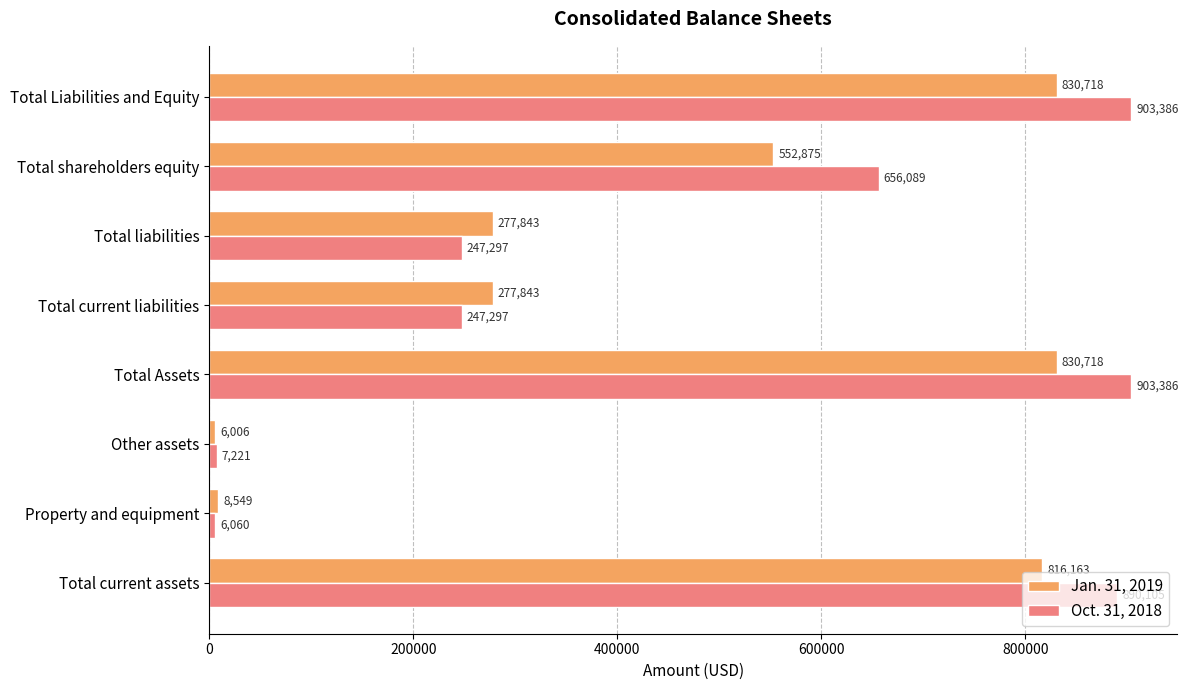

Which series changed the most between Total Assets and Total shareholders equity?

Jan. 31, 2019